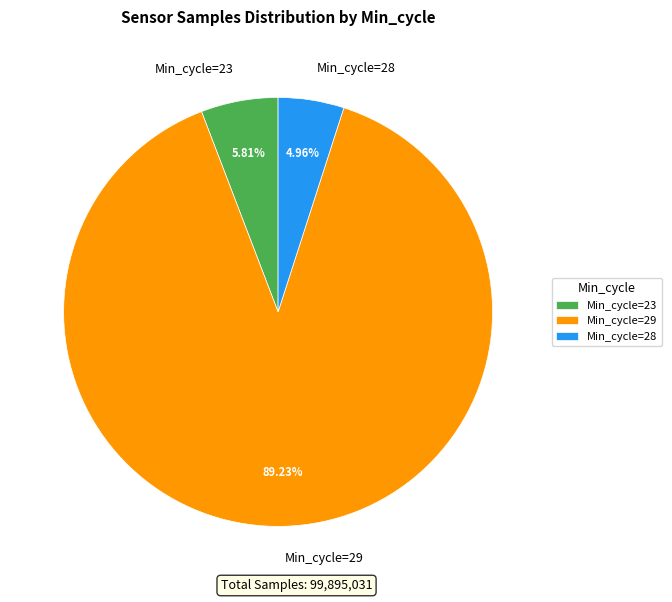

Does Min_cycle=29 account for over 50% of the chart?

Yes